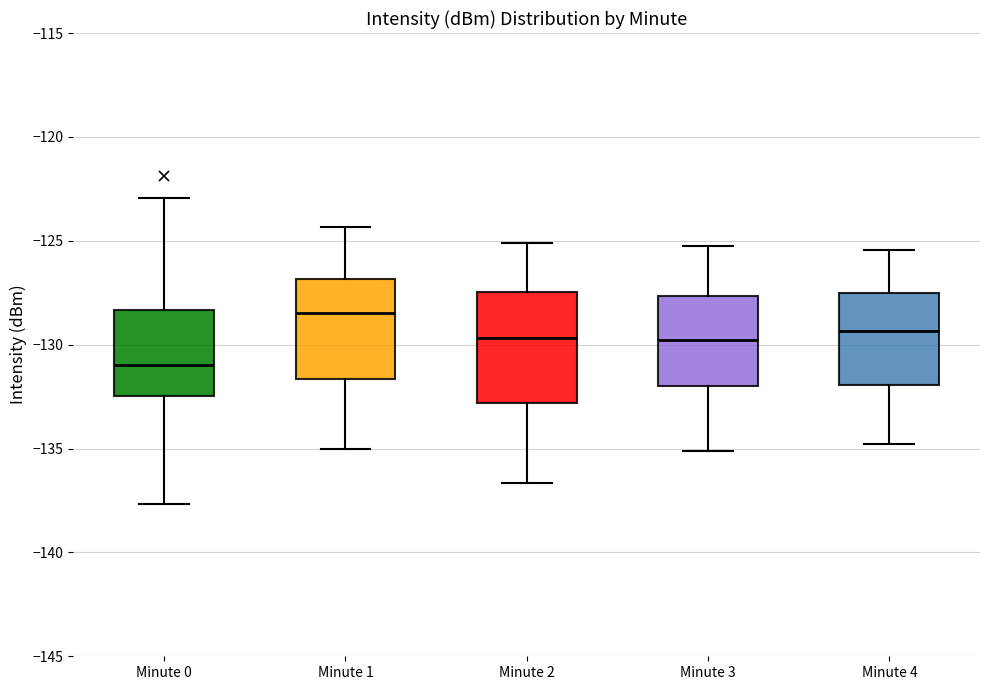

Which box's median line is the highest?

Minute 1